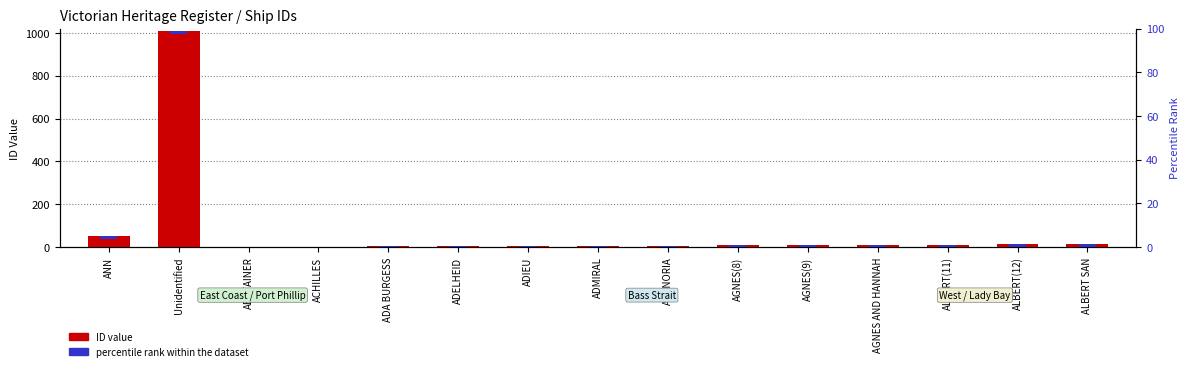

Rank the categories by value from lowest to highest.

ABSTAINER, ACHILLES, ADA BURGESS, ADELHEID, ADIEU, ADMIRAL, AGENORIA, AGNES(8), AGNES(9), AGNES AND HANNAH, ALBERT(11), ALBERT(12), ALBERT SAN, ANN, Unidentified